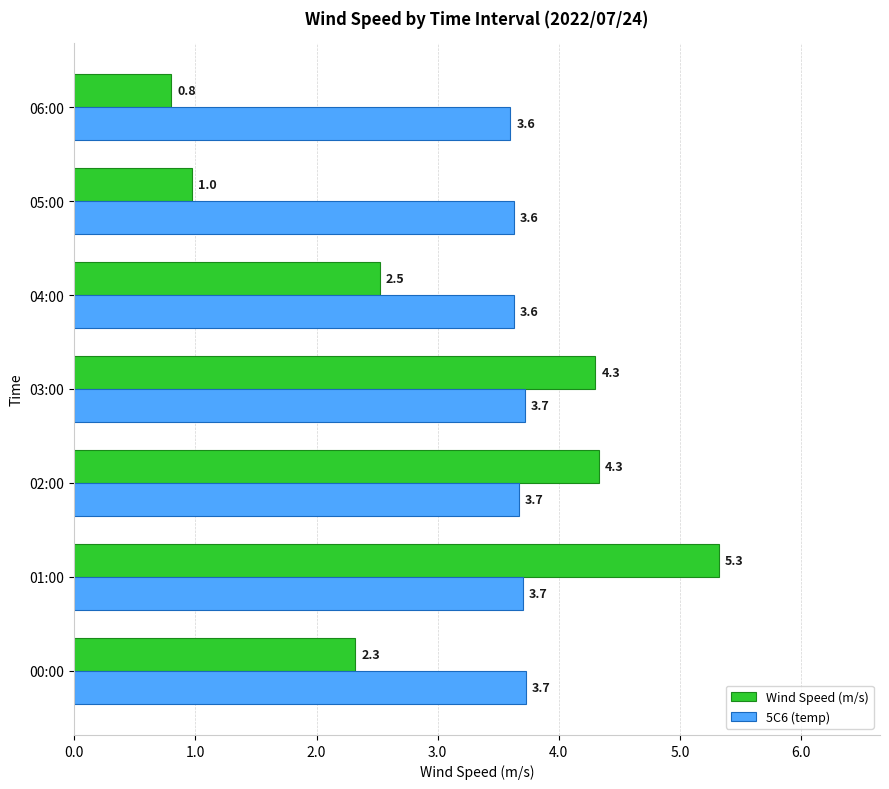

Read the 5C6 (temp) value at 04:00.

3.6